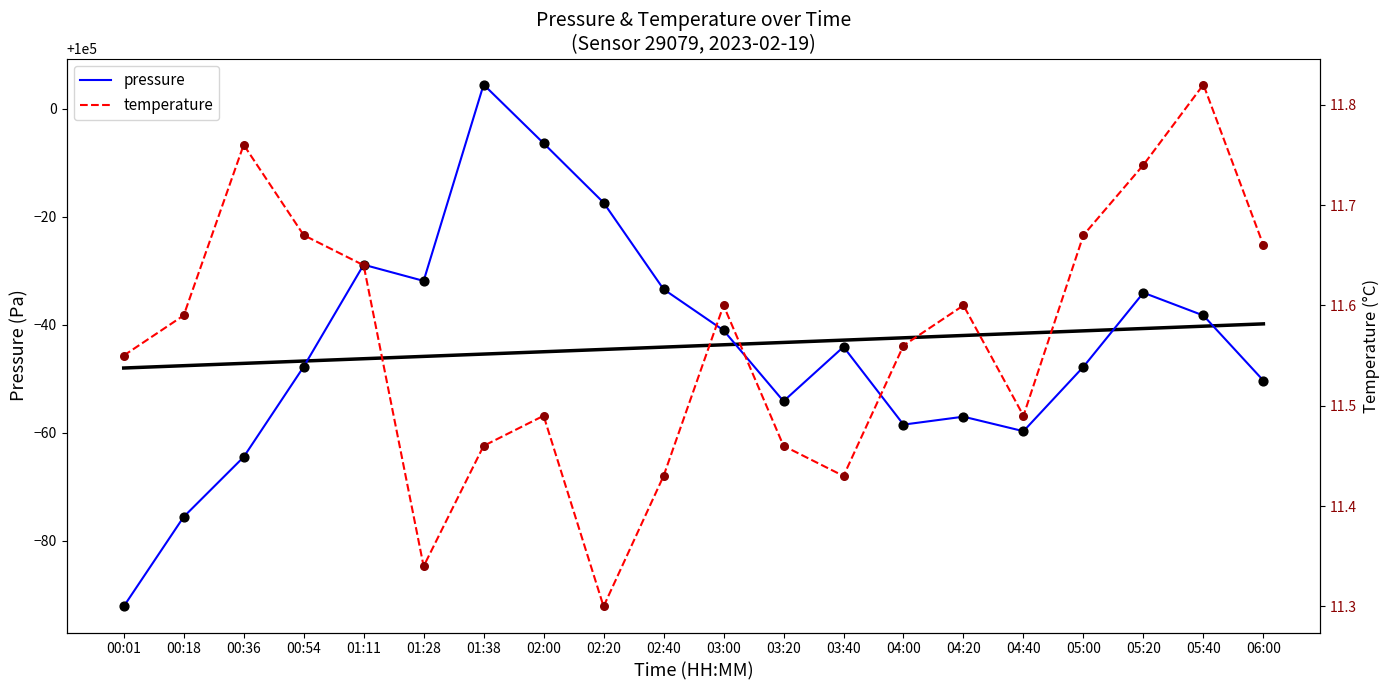

Is the value of temperature at 03:20 greater than the value of pressure at 04:20?

No